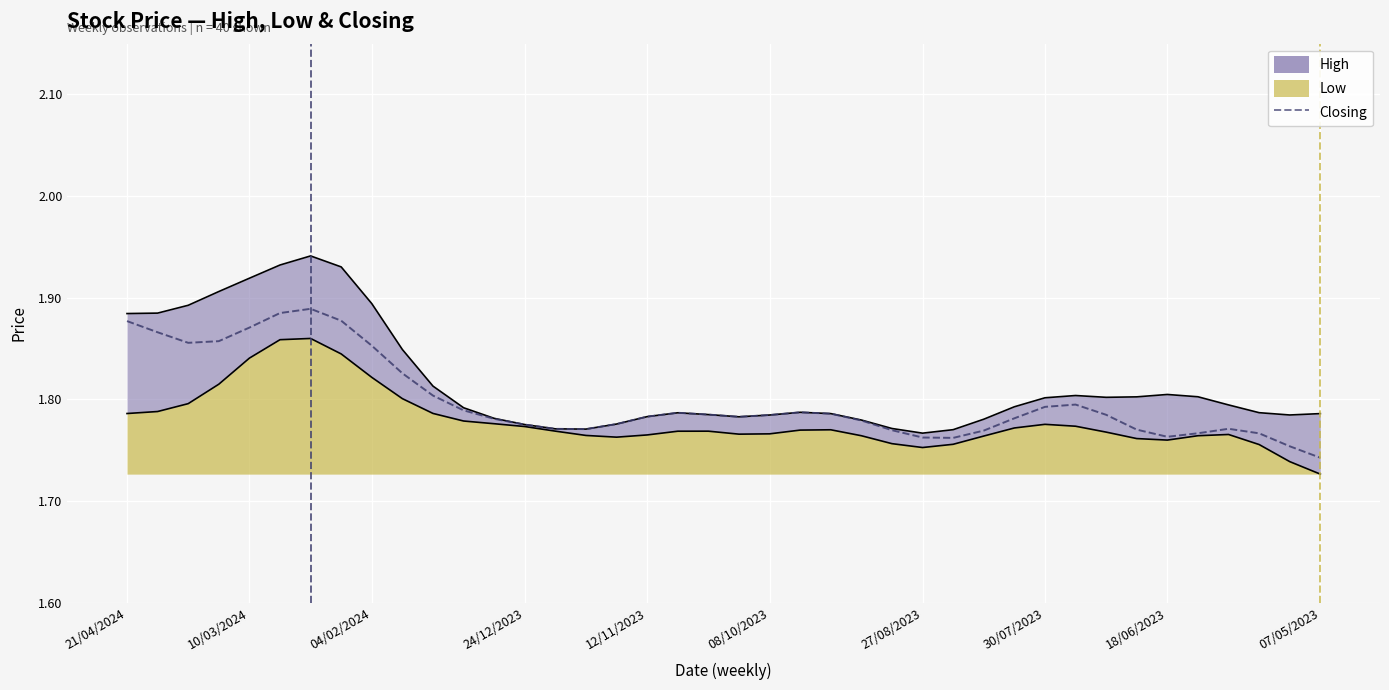

Which category has the lowest value across all series?

07/05/2023